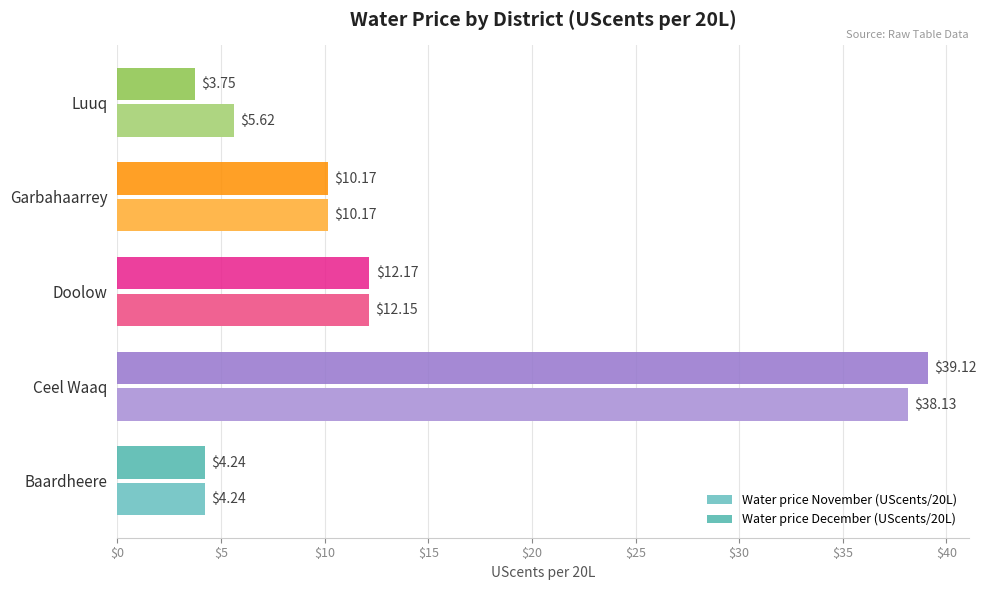

Which series has the largest range (max minus min)?

Water price December (UScents/20L)